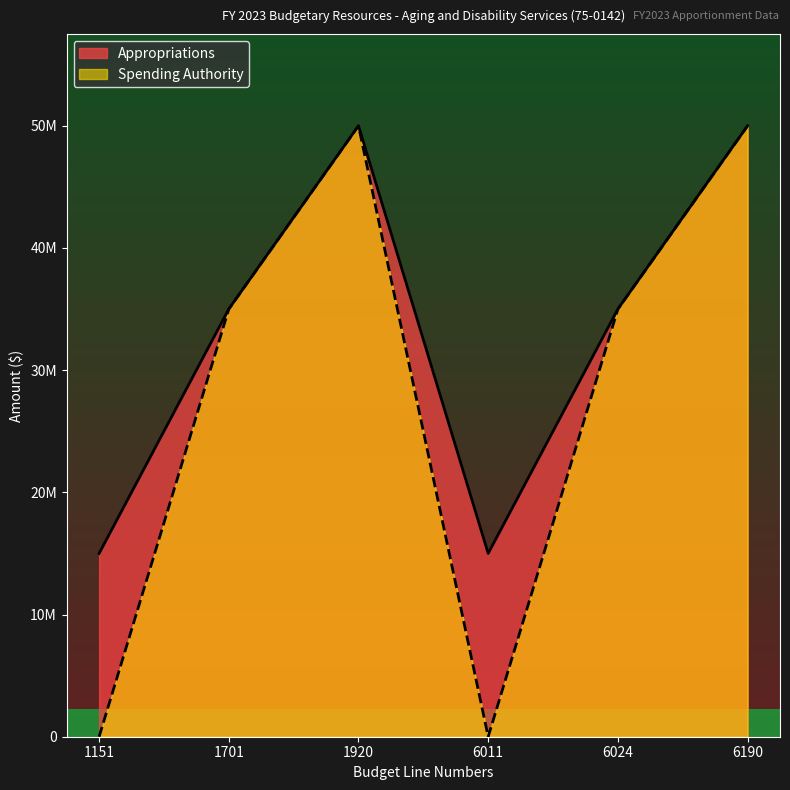

At how many categories does at least one series exceed 12317847?

6